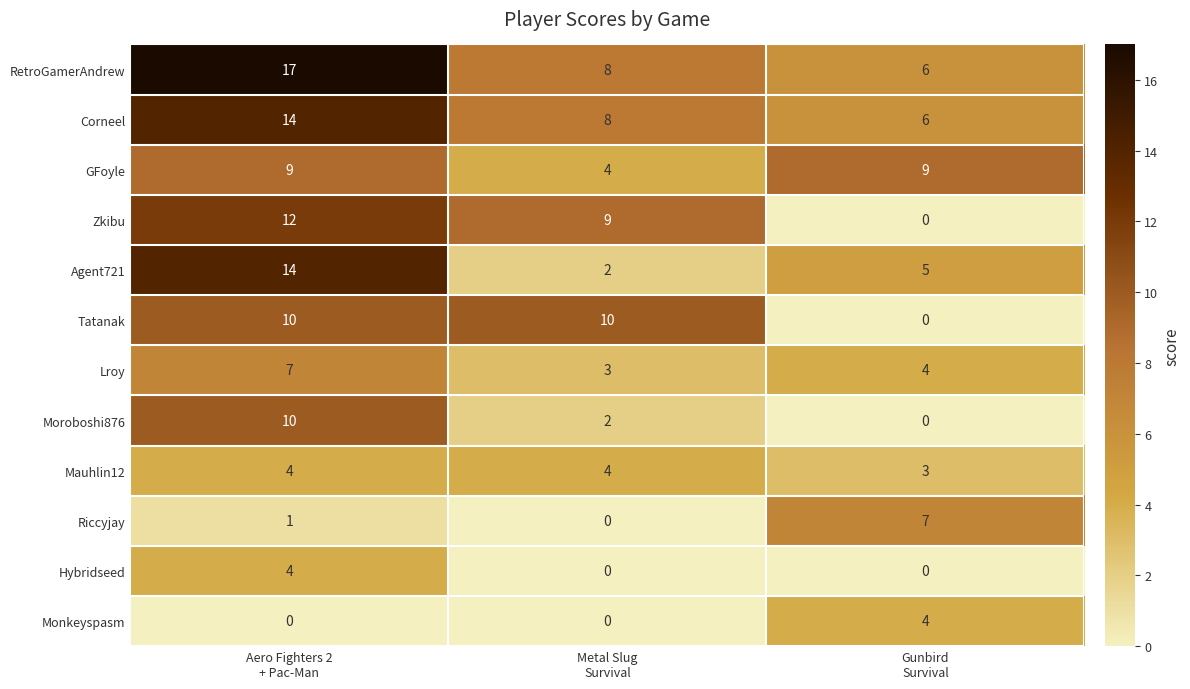

What is the sum of all Moroboshi876 values?

12